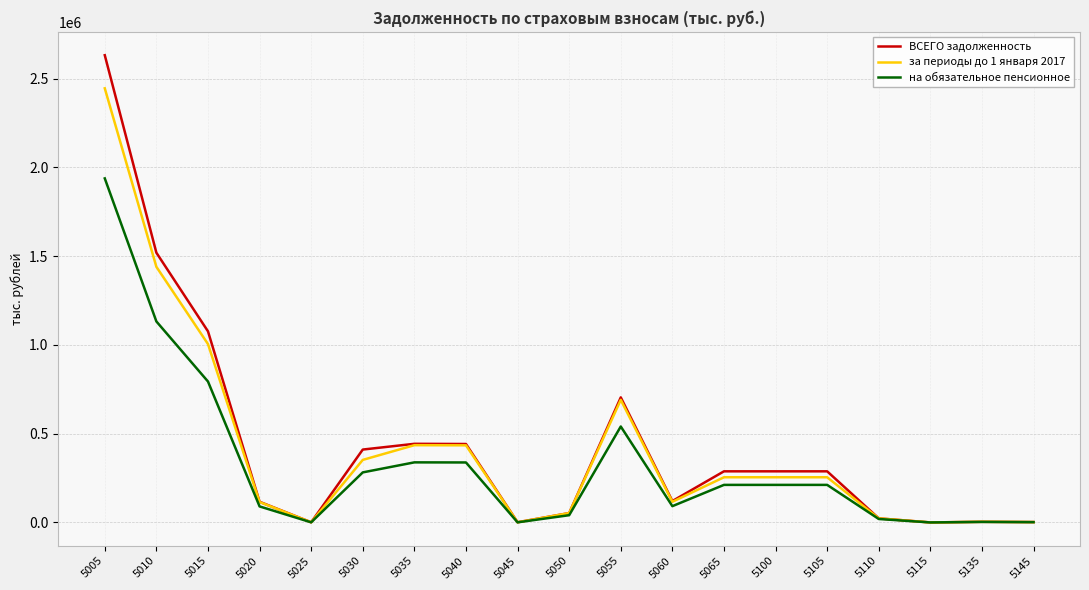

At which category is the sum across all series the highest?

5005